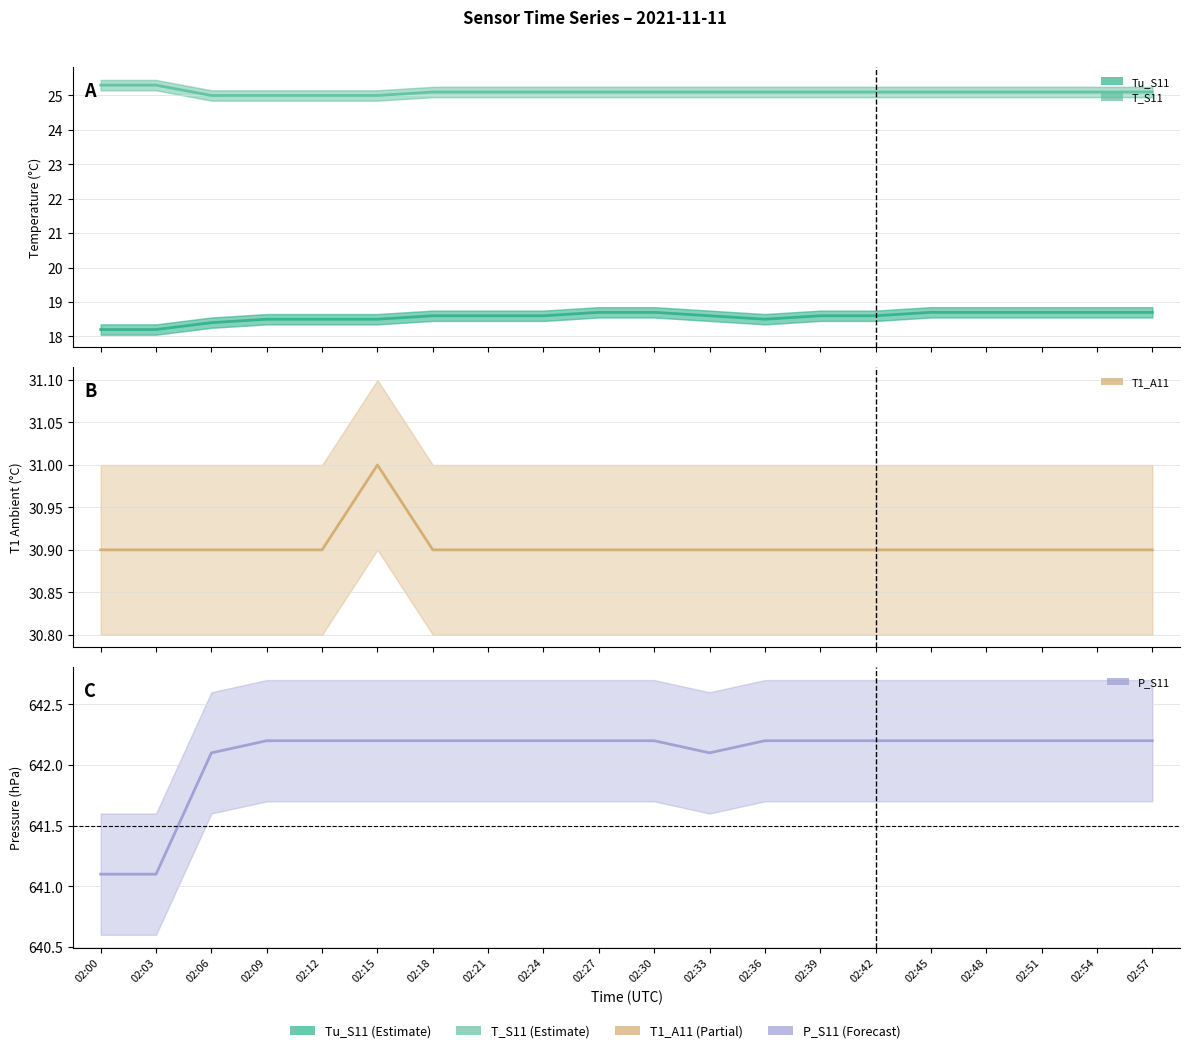

Reading left to right, what are all the values shown in this chart?

T_S11: 02:00=25.3	02:03=25.3	02:06=25.0	02:09=25.0	02:12=25.0	02:15=25.0	02:18=25.1	02:21=25.1	02:24=25.1	02:27=25.1	02:30=25.1	02:33=25.1	02:36=25.1	02:39=25.1	02:42=25.1	02:45=25.1	02:48=25.1	02:51=25.1	02:54=25.1	02:57=25.1
Tu_S11: 02:00=18.2	02:03=18.2	02:06=18.4	02:09=18.5	02:12=18.5	02:15=18.5	02:18=18.6	02:21=18.6	02:24=18.6	02:27=18.7	02:30=18.7	02:33=18.6	02:36=18.5	02:39=18.6	02:42=18.6	02:45=18.7	02:48=18.7	02:51=18.7	02:54=18.7	02:57=18.7
T1_A11: 02:00=30.9	02:03=30.9	02:06=30.9	02:09=30.9	02:12=30.9	02:15=31.0	02:18=30.9	02:21=30.9	02:24=30.9	02:27=30.9	02:30=30.9	02:33=30.9	02:36=30.9	02:39=30.9	02:42=30.9	02:45=30.9	02:48=30.9	02:51=30.9	02:54=30.9	02:57=30.9
P_S11: 02:00=641.1	02:03=641.1	02:06=642.1	02:09=642.2	02:12=642.2	02:15=642.2	02:18=642.2	02:21=642.2	02:24=642.2	02:27=642.2	02:30=642.2	02:33=642.1	02:36=642.2	02:39=642.2	02:42=642.2	02:45=642.2	02:48=642.2	02:51=642.2	02:54=642.2	02:57=642.2